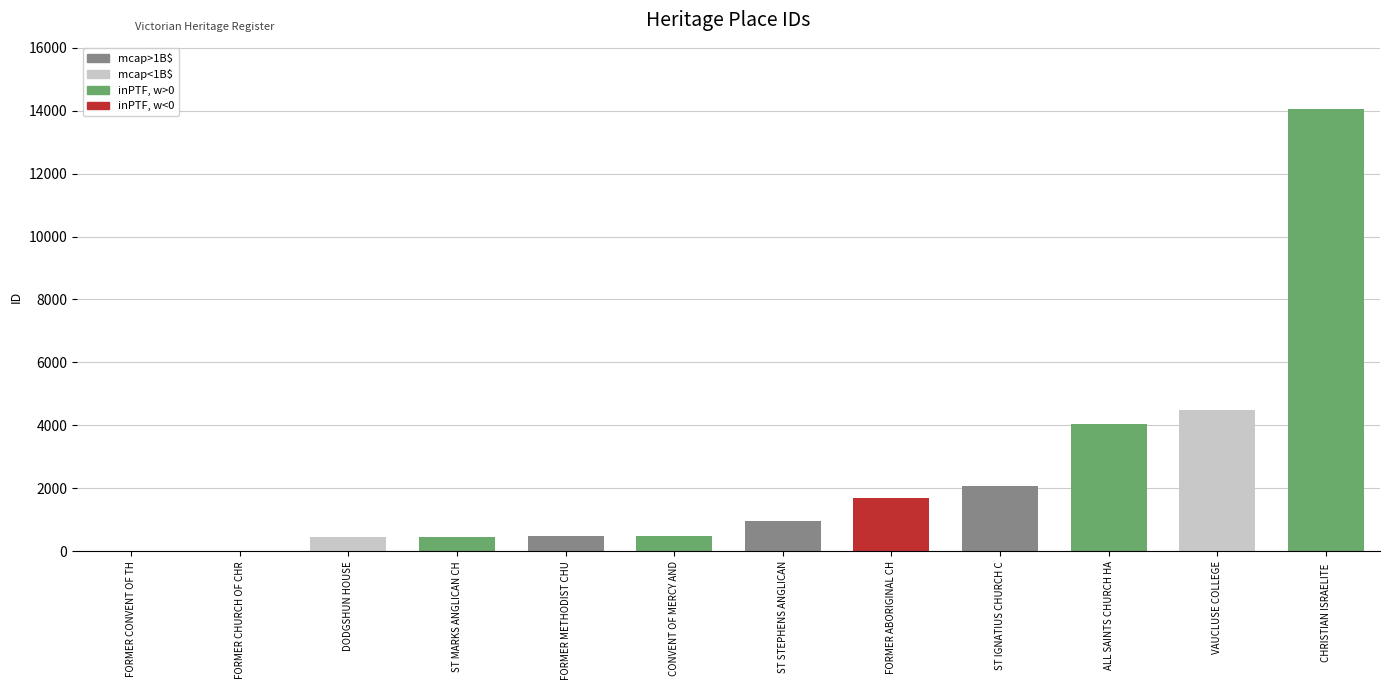

Between FORMER ABORIGINAL CH and ALL SAINTS CHURCH HA, which is larger?

ALL SAINTS CHURCH HA